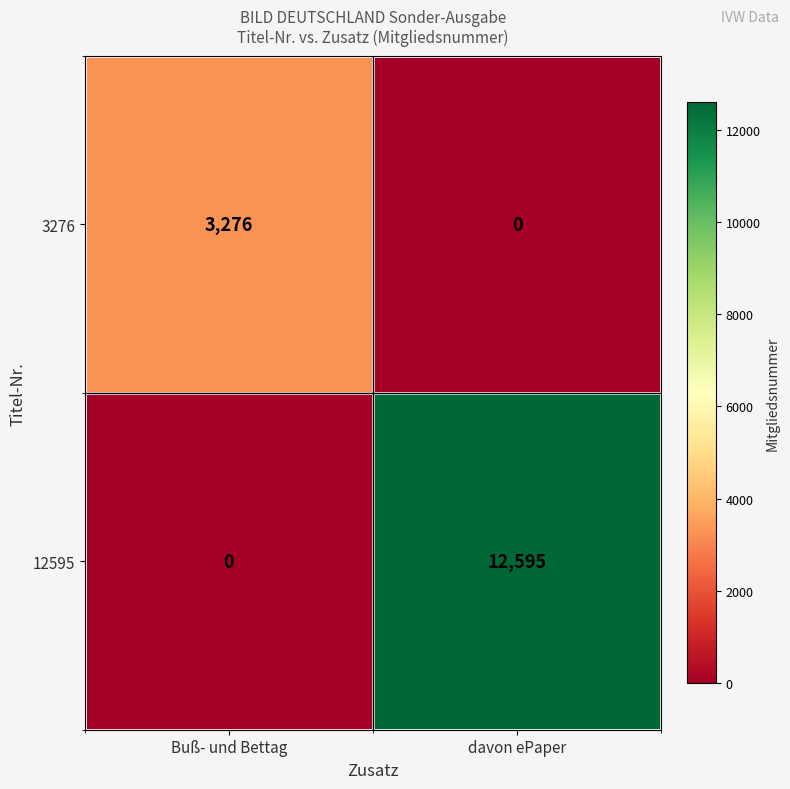

What is the difference between the maximum and minimum values in the 12595 series?

12595